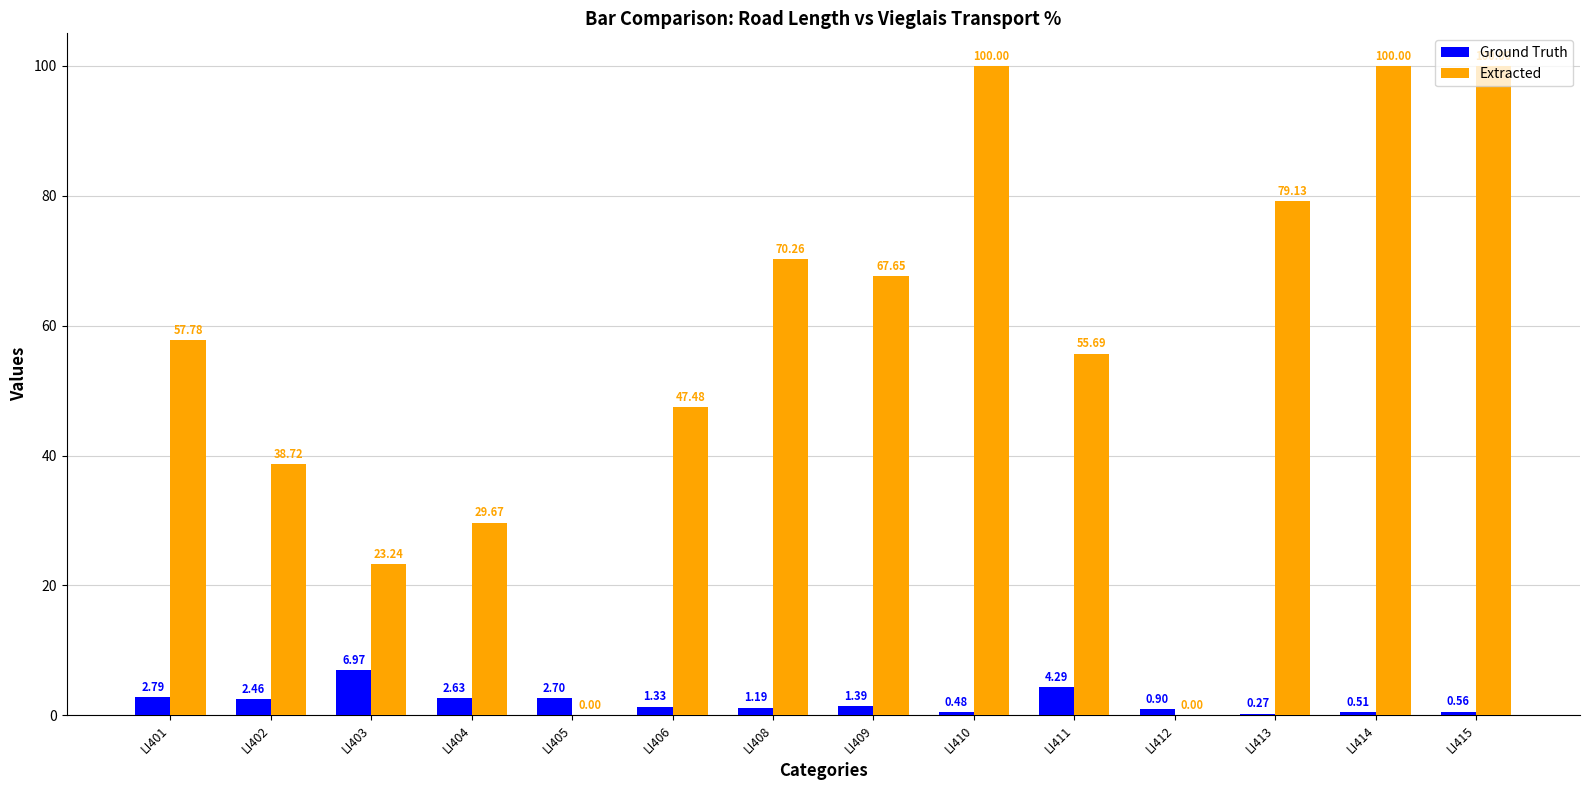

Is it true that Extracted equals 17.4 at LI406?

False